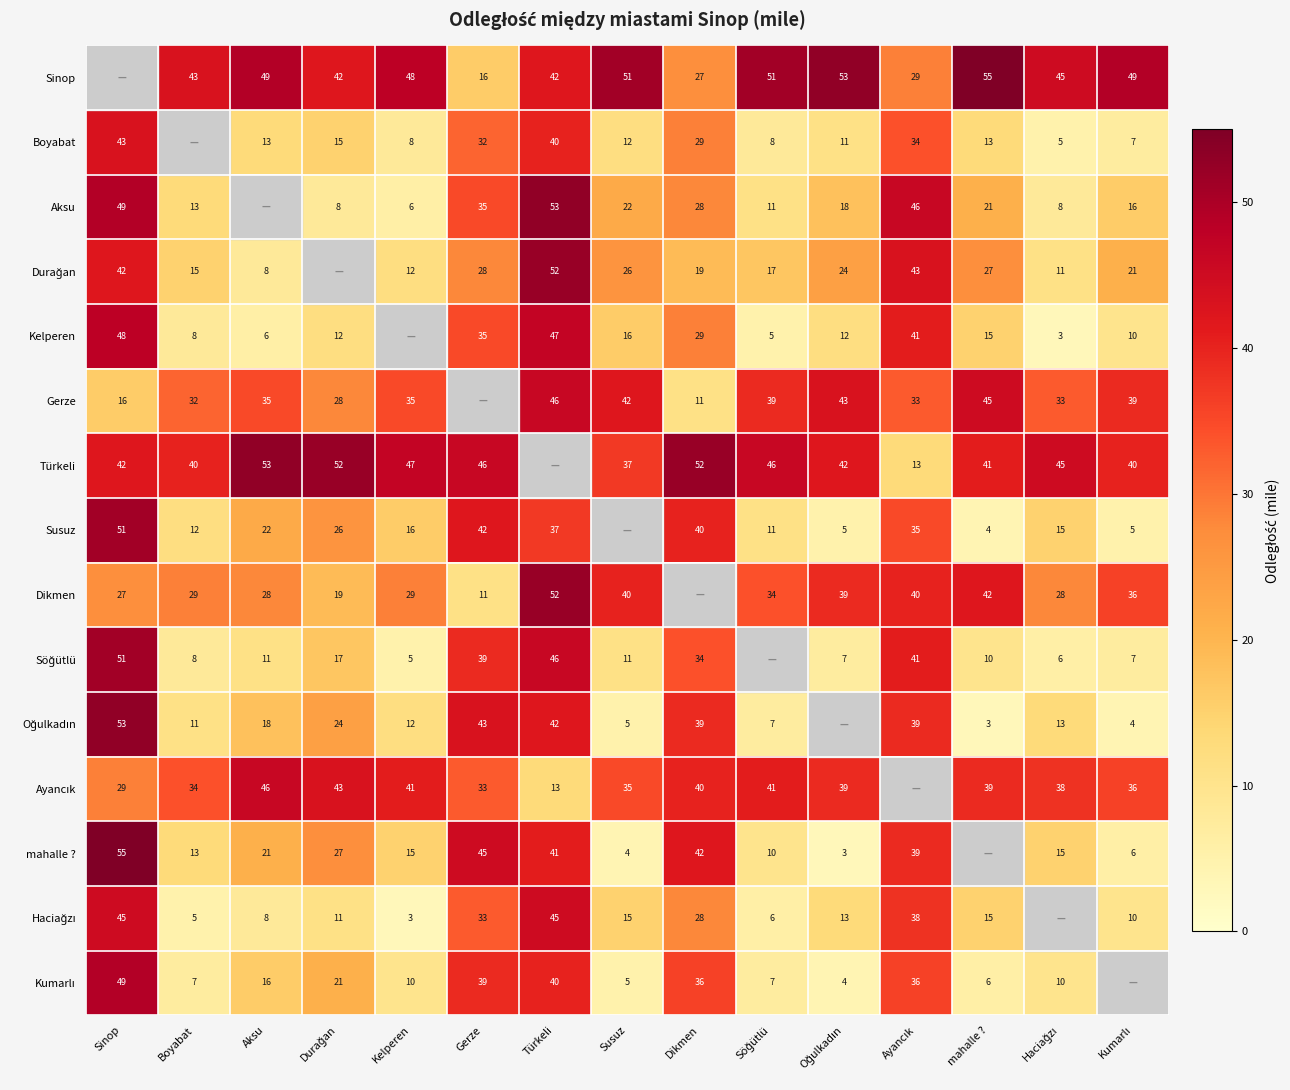

Is the value of Gerze at Dikmen greater than the value of Türkeli at Dikmen?

No